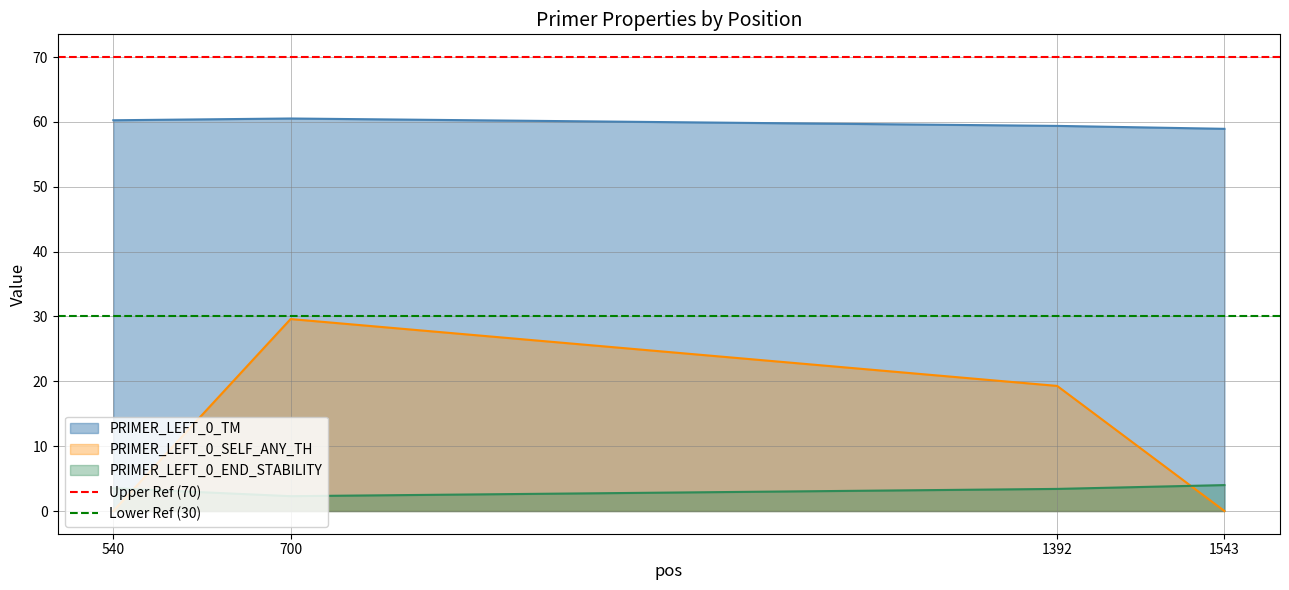

The PRIMER_LEFT_0_SELF_ANY_TH series shows -8.9 at 540. True or false?

False